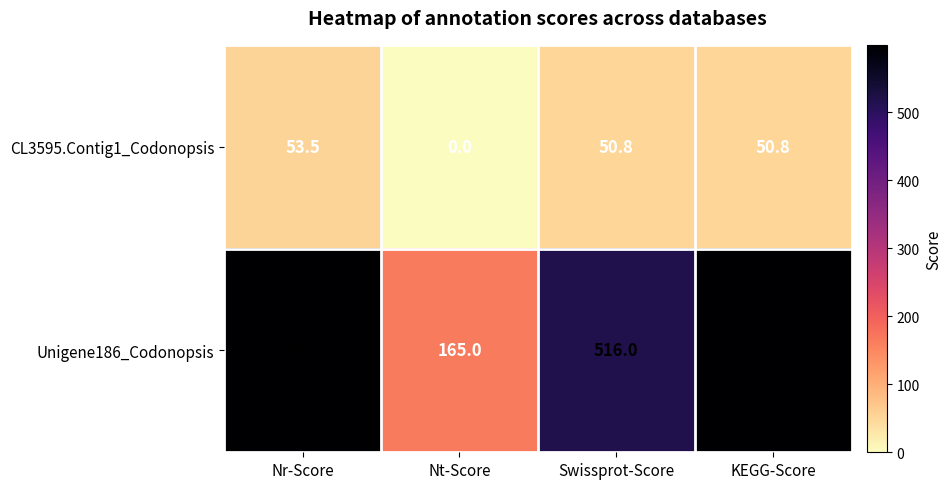

The Unigene186_Codonopsis series shows 165.0 at Nt-Score. True or false?

True